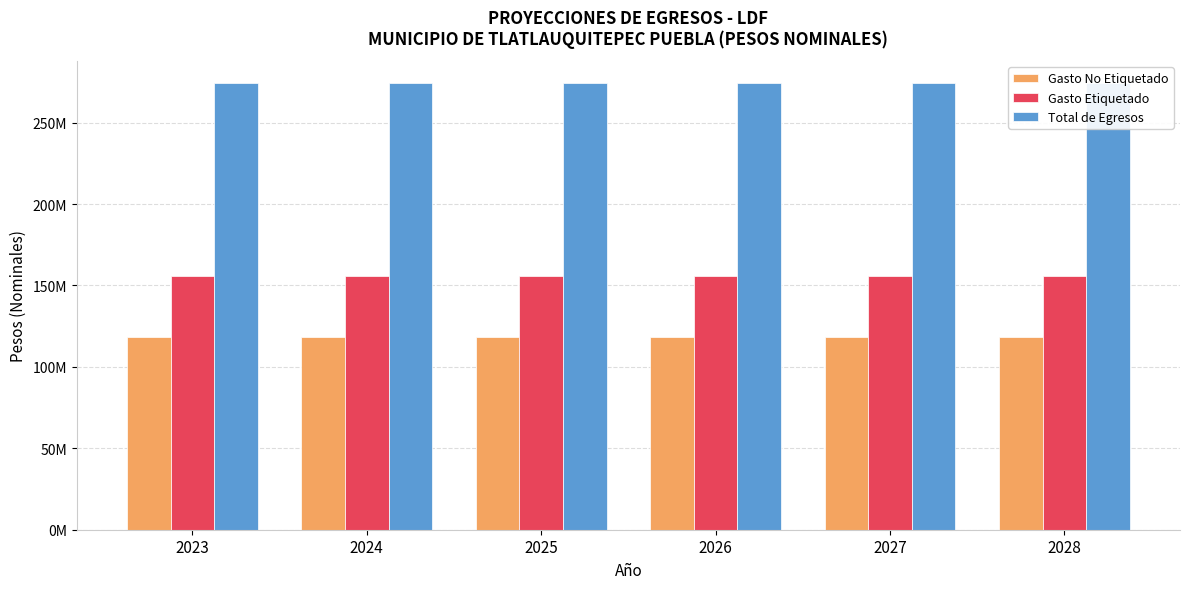

Count the number of categories in the chart.

6